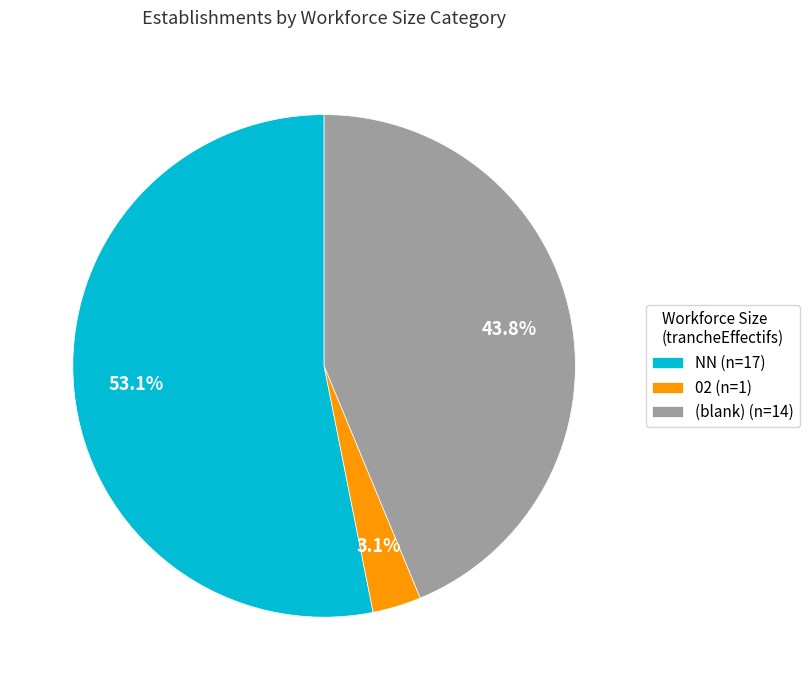

To the nearest percent, what is the average slice percentage?

33%